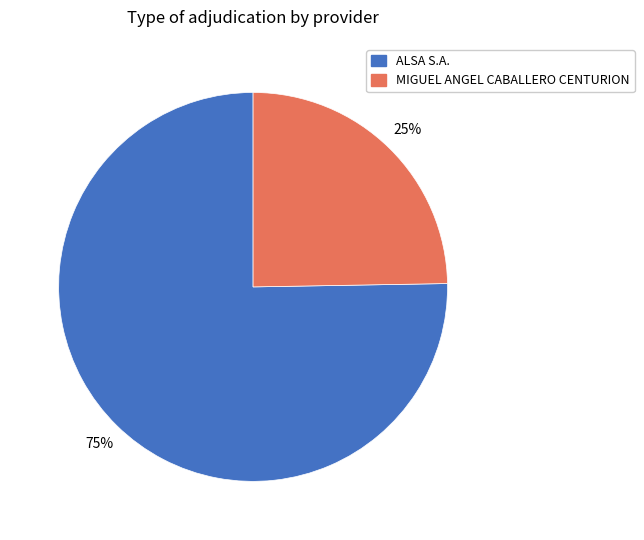

Is the sum of MIGUEL ANGEL CABALLERO CENTURION and ALSA S.A. greater than half?

Yes